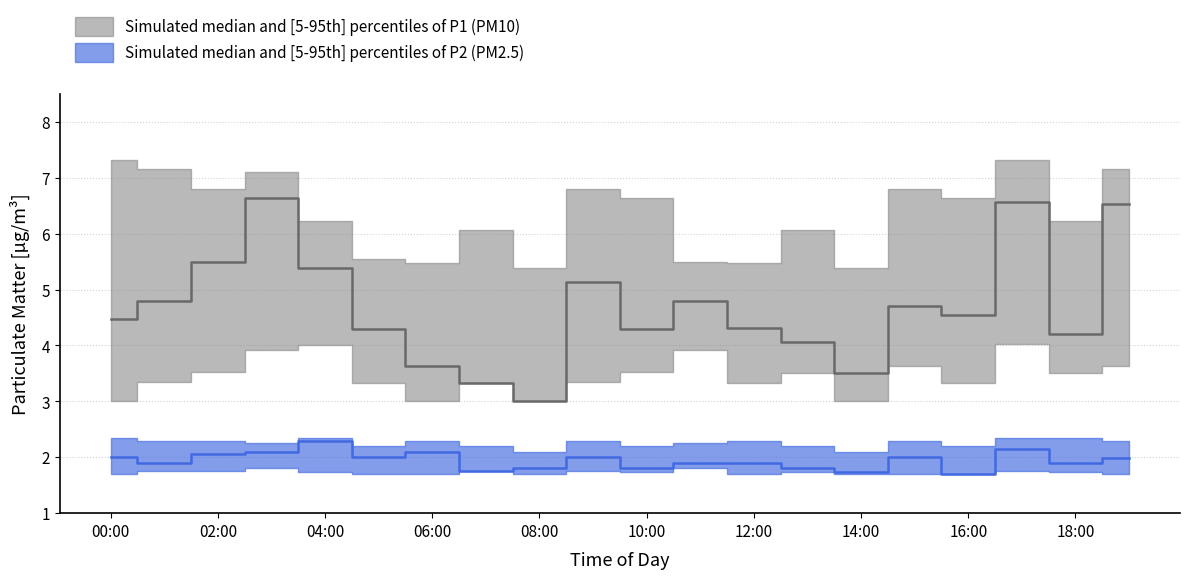

What is the difference between the maximum and minimum values in the P1_lower series?

1.0